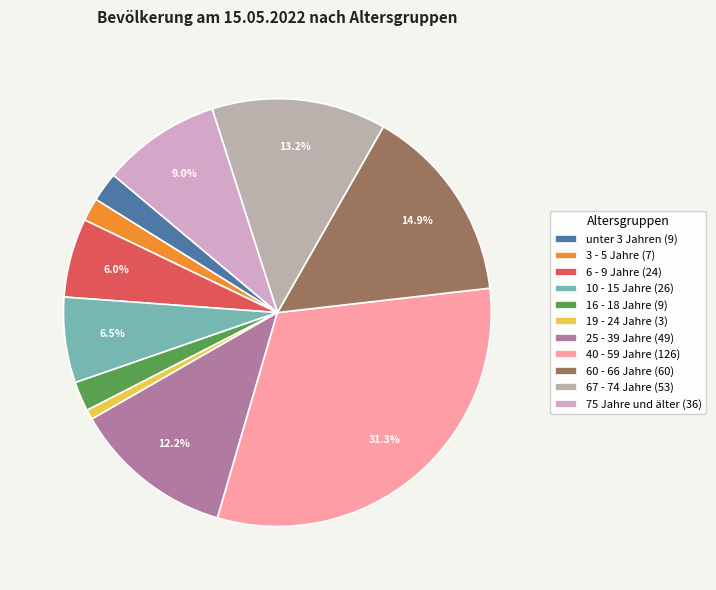

Which slice is the smallest?

19 - 24 Jahre